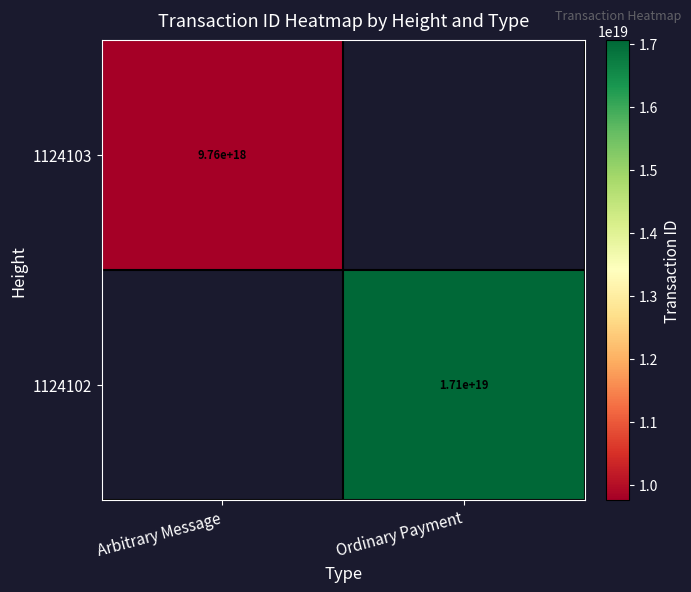

How many series are shown in this chart?

2